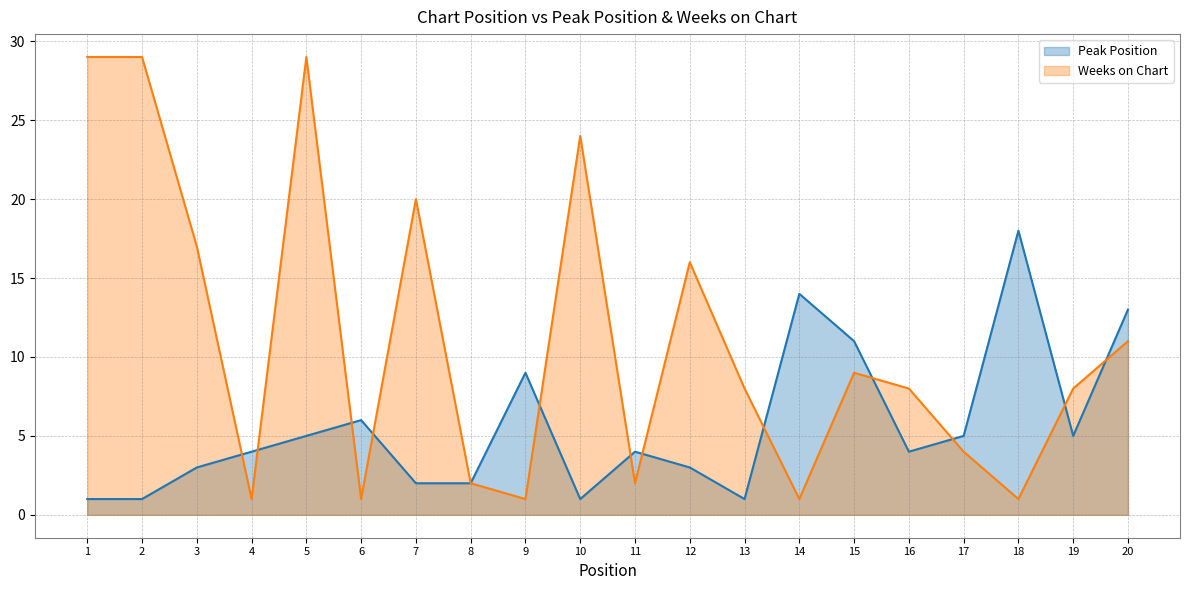

Does the chart have visible grid lines?

Yes